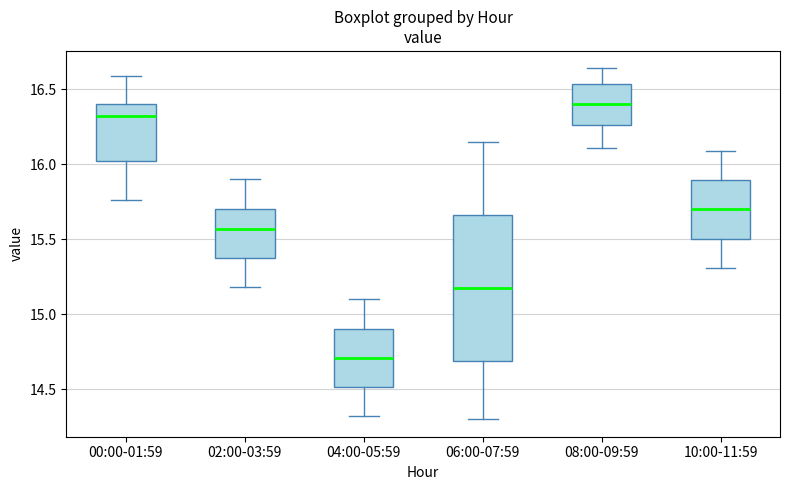

Where does the upper whisker of the box for 04:00-05:59 end on the y-axis? The values are not printed on the chart, so give them approximately, as read against the axis.

15.10